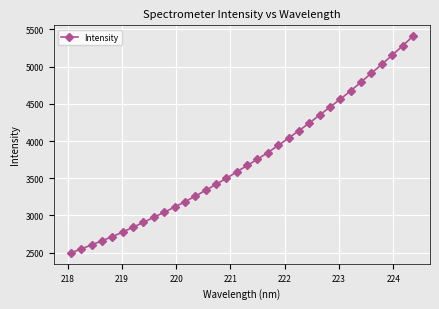

Does the chart have visible grid lines?

Yes